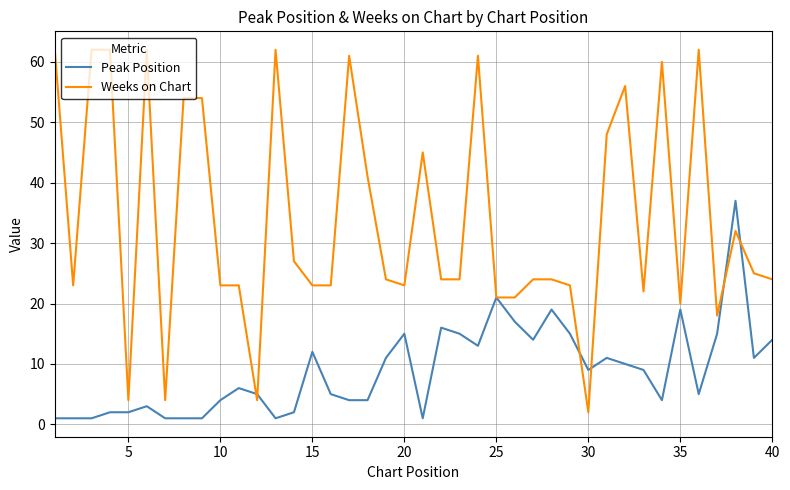

Which series has the largest total across all categories?

Weeks on Chart